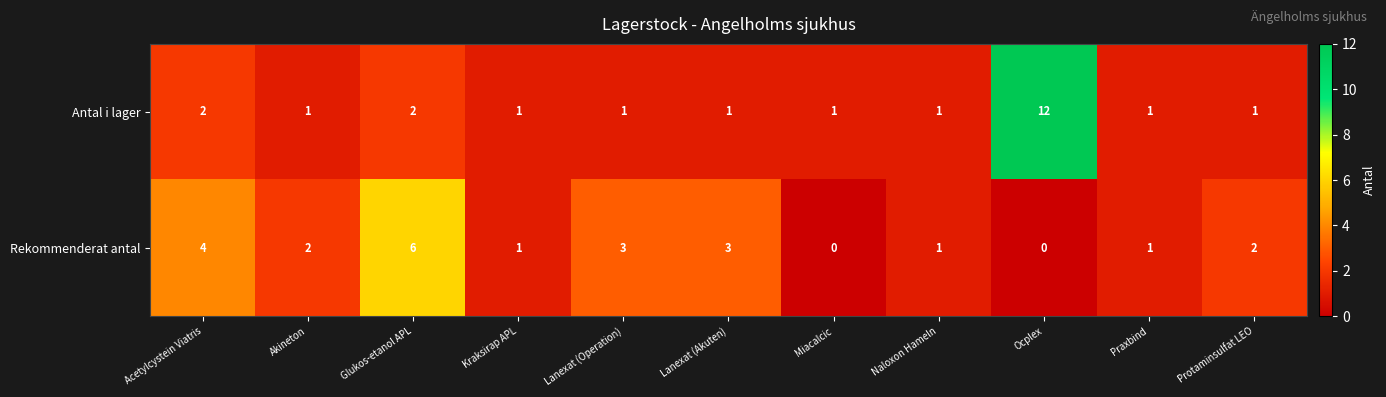

What is the difference between the highest and lowest values at Protaminsulfat LEO?

1